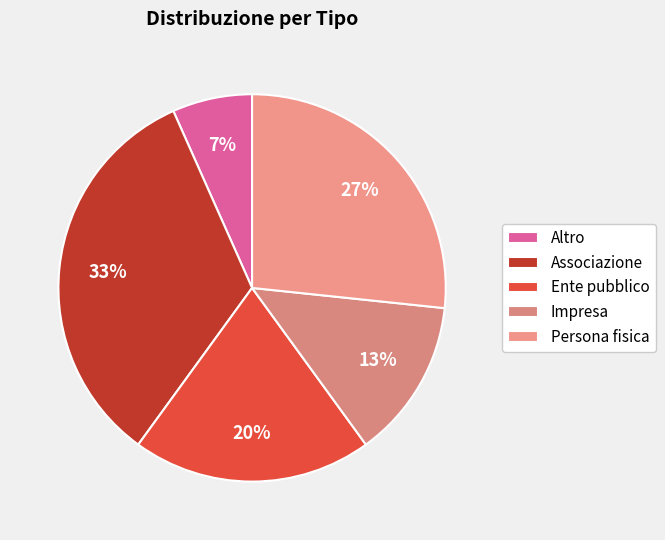

Is there any slice that represents more than half of the pie?

No